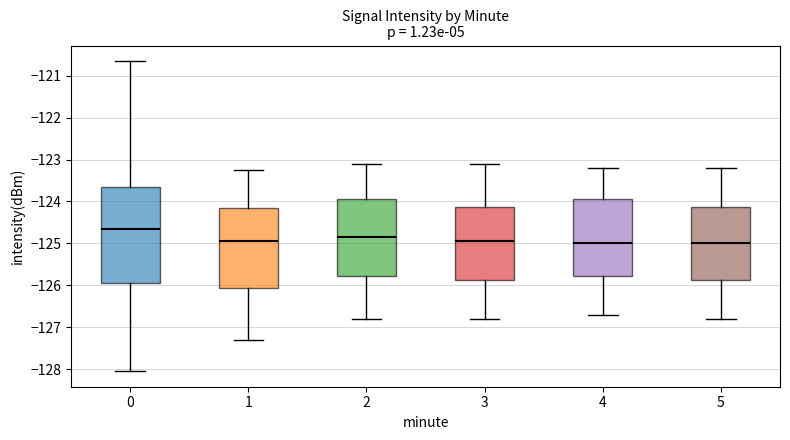

Where does the lower whisker of the box at x = 5 end on the y-axis? The values are not printed on the chart, so give them approximately, as read against the axis.

-126.8